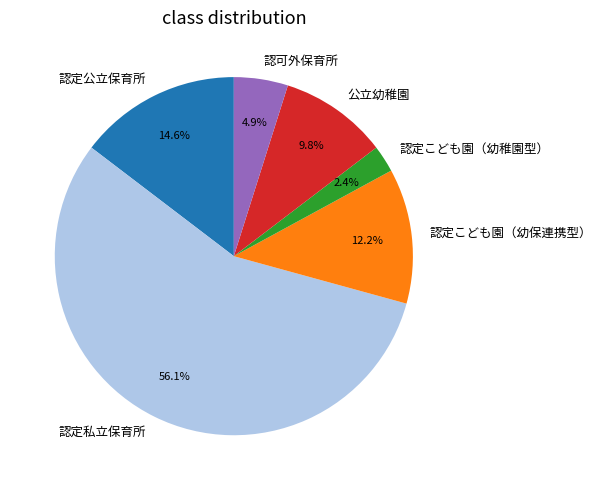

Which category has the smallest portion of the pie?

認定こども園（幼稚園型）